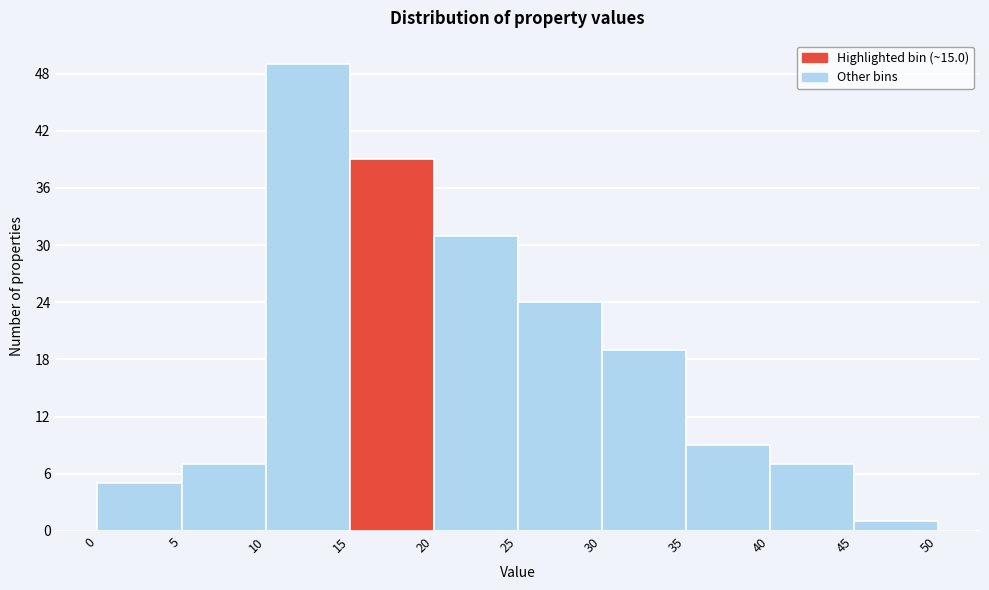

What is the height of the bar covering 30 to 35 on the x-axis? The values are not printed on the chart, so give them approximately, as read against the axis.

19